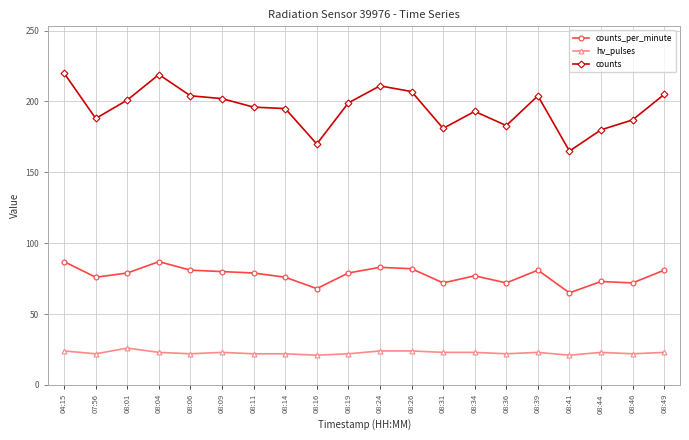

At which category does counts reach its first local valley?

07:56